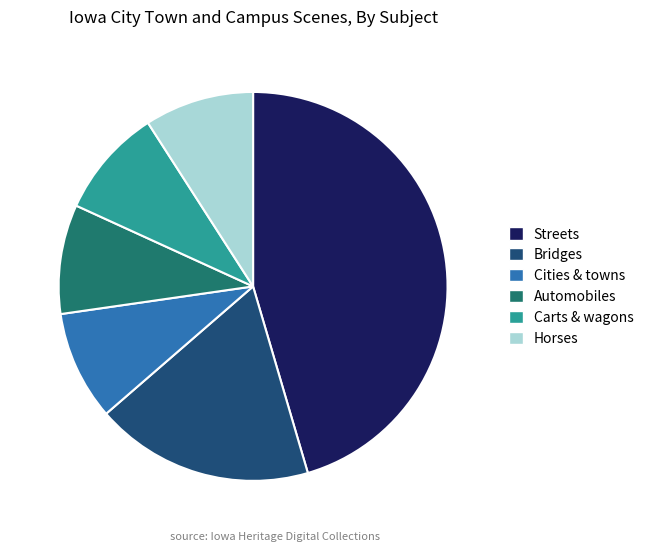

Between Bridges and Cities & towns, which is larger?

Bridges